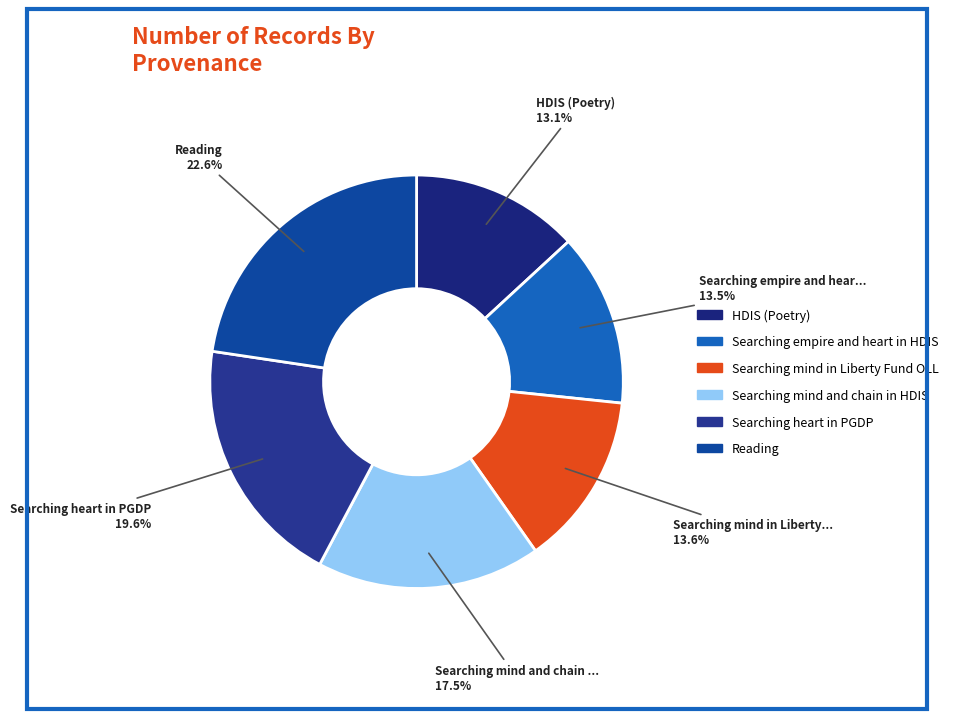

What percentage do HDIS (Poetry) and Searching mind in Liberty Fund OLL together represent?

26.7%